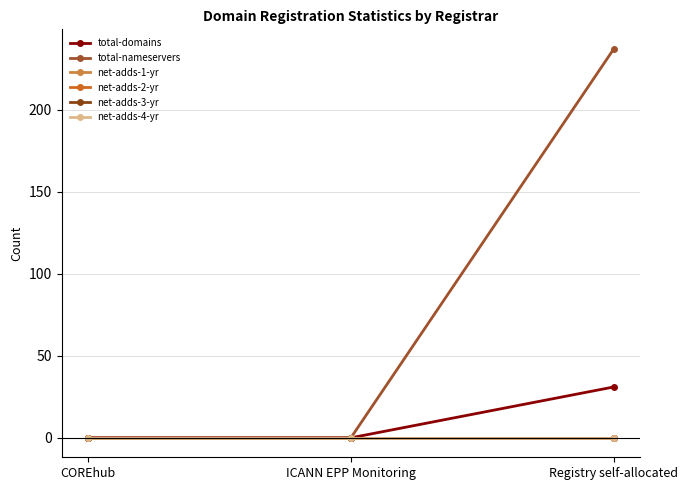

Rank the categories by total-nameservers value from lowest to highest.

COREhub, ICANN EPP Monitoring, Registry self-allocated